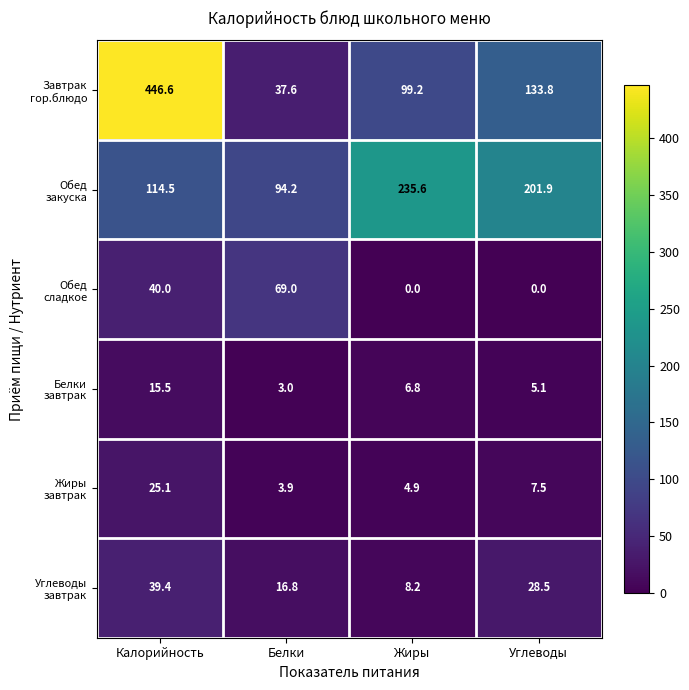

What is the total value across all series at Белки?

224.5